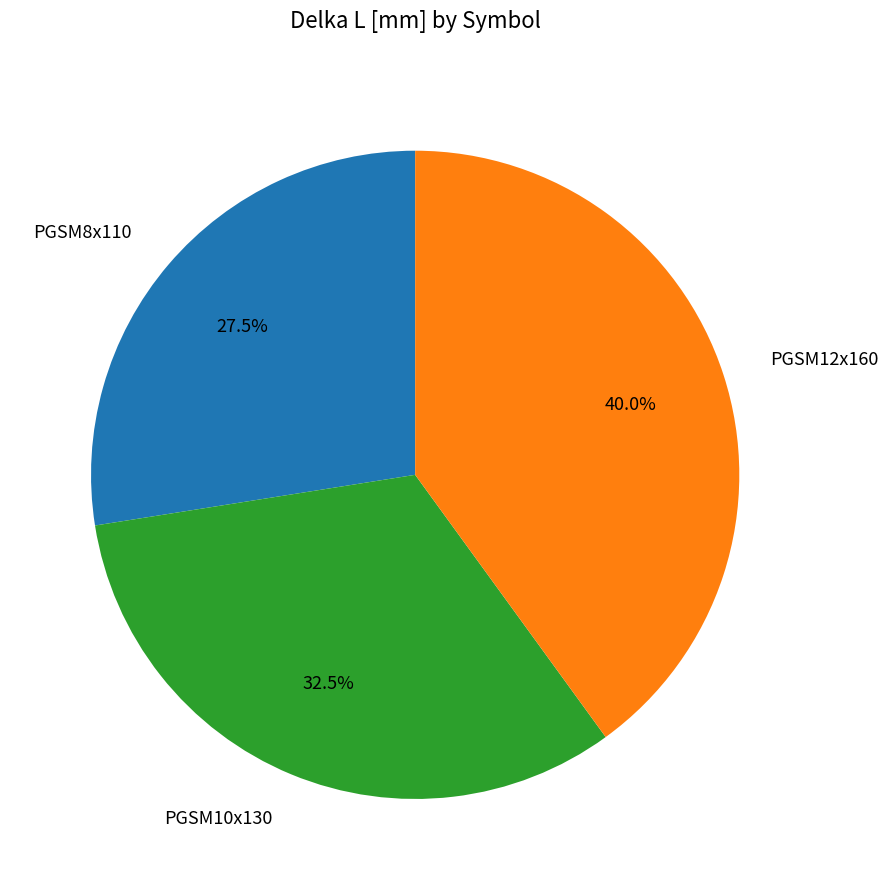

What is the smallest slice in the pie chart?

PGSM8x110